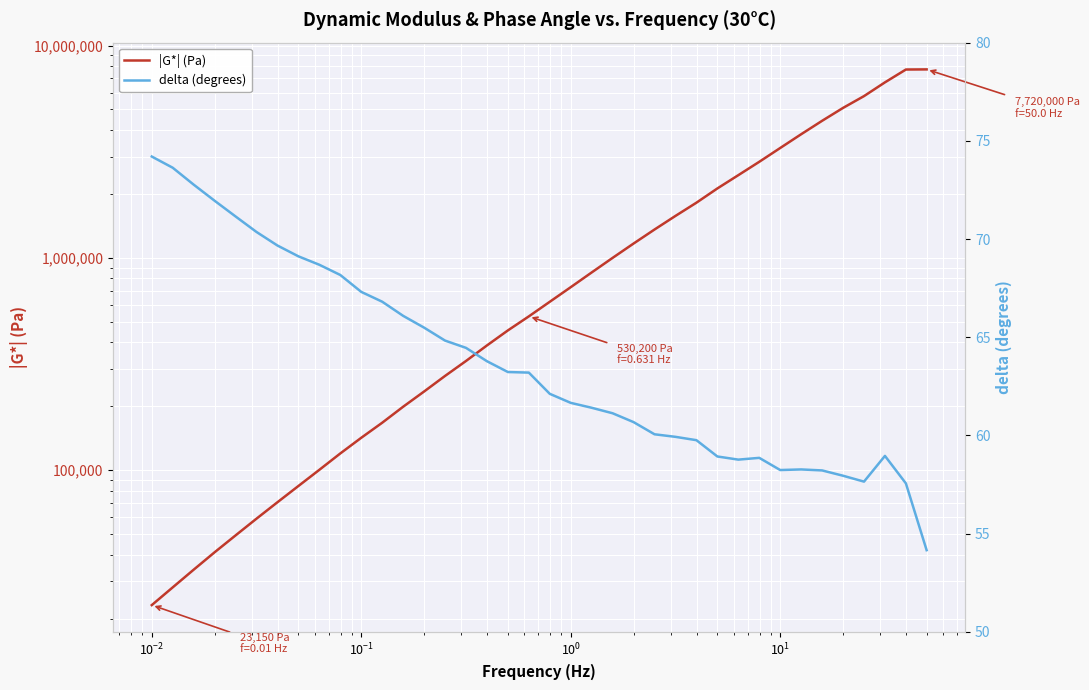

List the series in order of their peak value, highest first.

|G*| (Pa), delta (degrees)